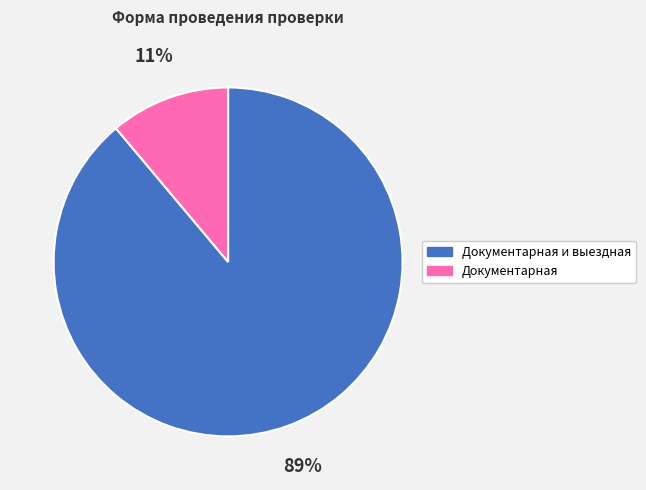

Is there any slice that represents more than half of the pie?

Yes